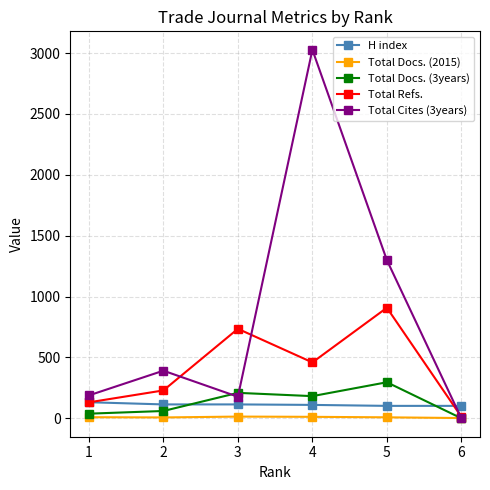

Where is the first local minimum for Total Refs.?

4